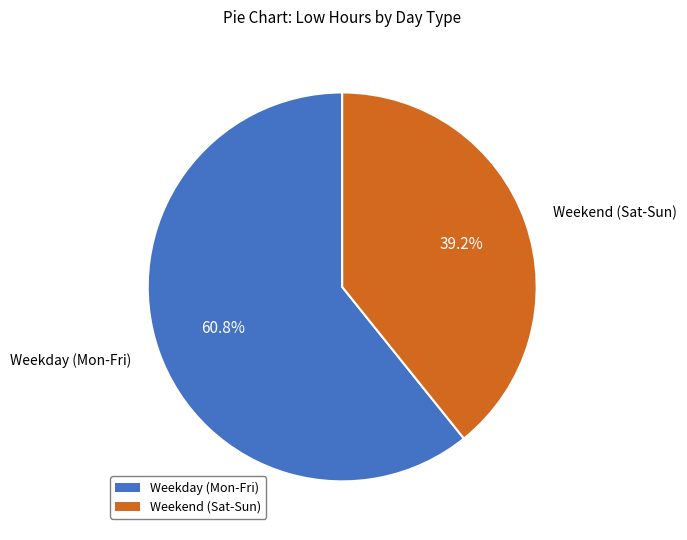

Does any single category account for the majority?

Yes